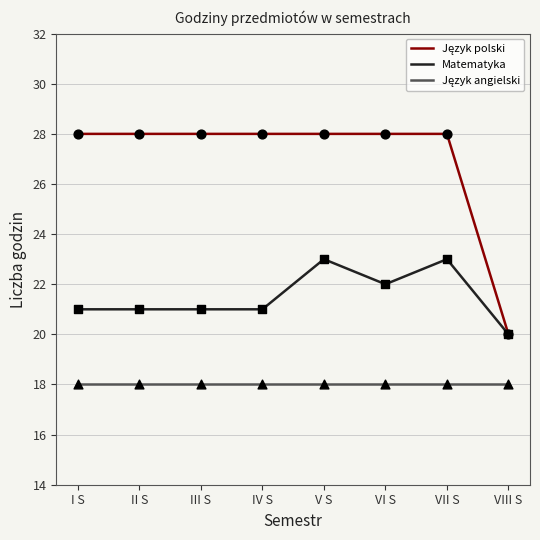

What is the total value across all series at VIII S?

58